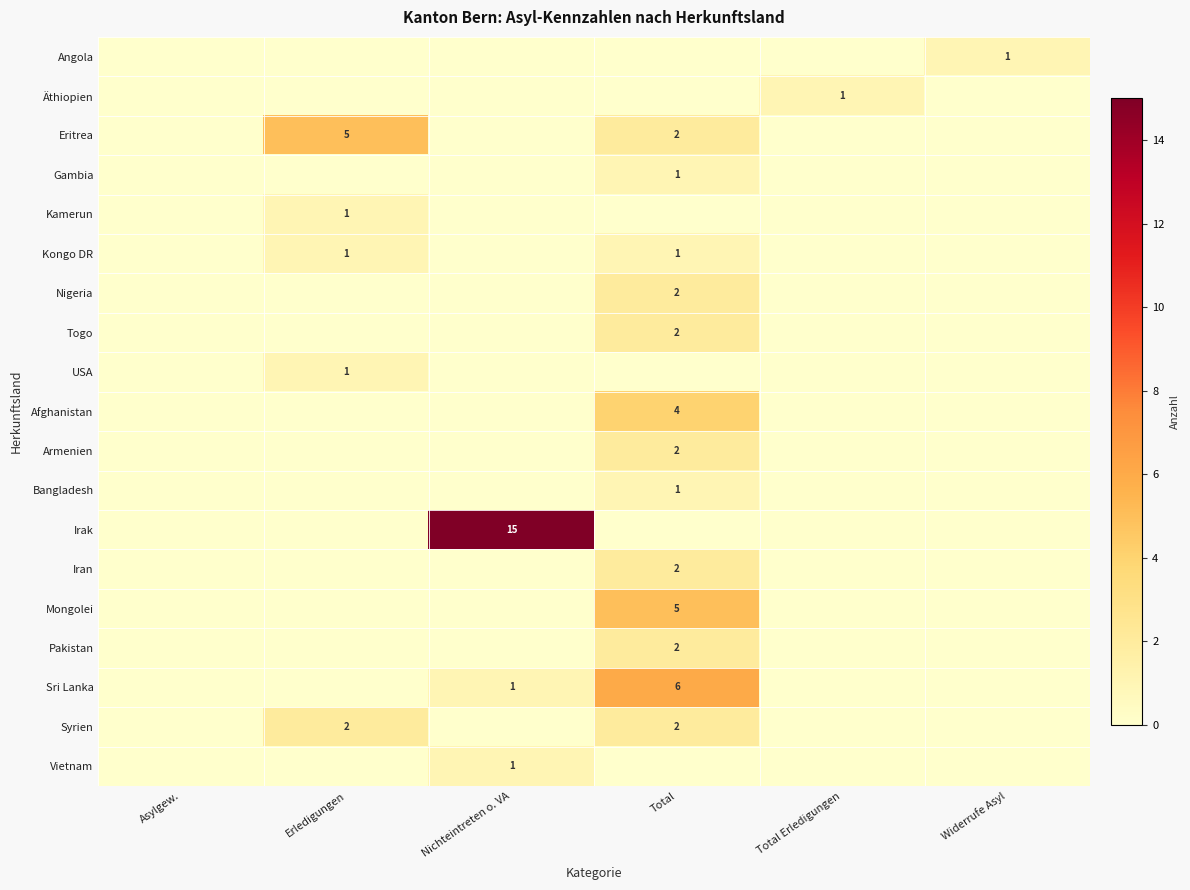

True or false: Nigeria has a value of 2 at Total.

True